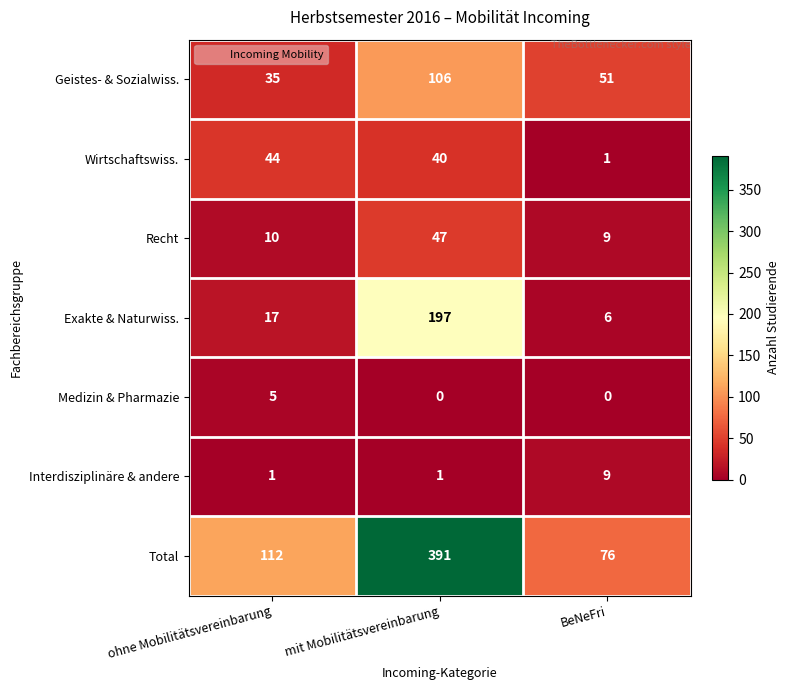

Reading left to right, transcribe all the data shown in this chart.

Geistes- & Sozialwiss.: ohne Mobilitätsvereinbarung=35	mit Mobilitätsvereinbarung=106	BeNeFri=51
Wirtschaftswiss.: ohne Mobilitätsvereinbarung=44	mit Mobilitätsvereinbarung=40	BeNeFri=1
Recht: ohne Mobilitätsvereinbarung=10	mit Mobilitätsvereinbarung=47	BeNeFri=9
Exakte & Naturwiss.: ohne Mobilitätsvereinbarung=17	mit Mobilitätsvereinbarung=197	BeNeFri=6
Medizin & Pharmazie: ohne Mobilitätsvereinbarung=5	mit Mobilitätsvereinbarung=0	BeNeFri=0
Interdisziplinäre & andere: ohne Mobilitätsvereinbarung=1	mit Mobilitätsvereinbarung=1	BeNeFri=9
Total: ohne Mobilitätsvereinbarung=112	mit Mobilitätsvereinbarung=391	BeNeFri=76